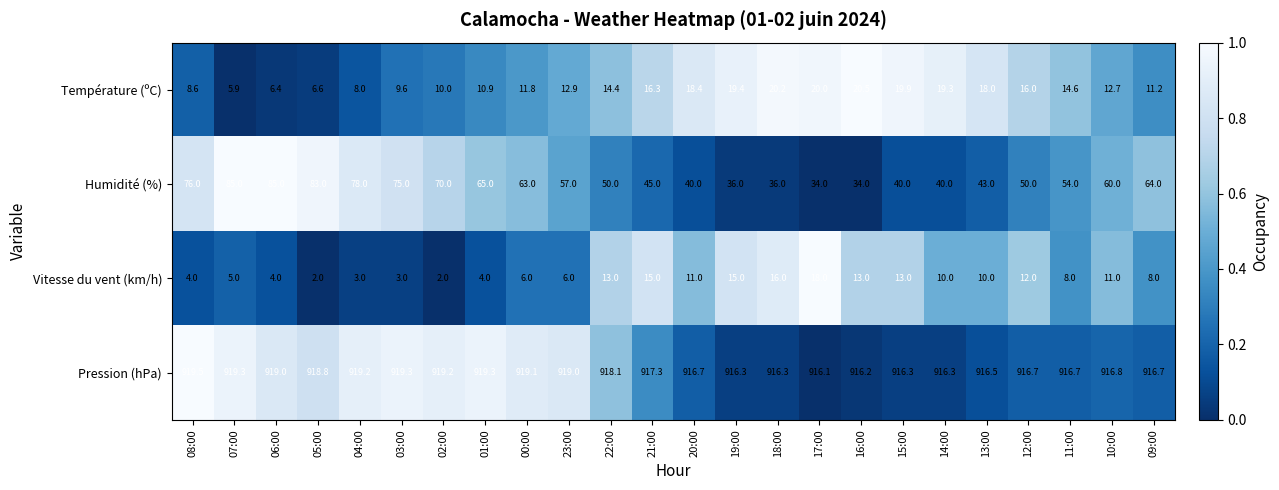

Is the value of Humidité (%) at 08:00 greater than the value of Vitesse du vent (km/h) at 13:00?

Yes